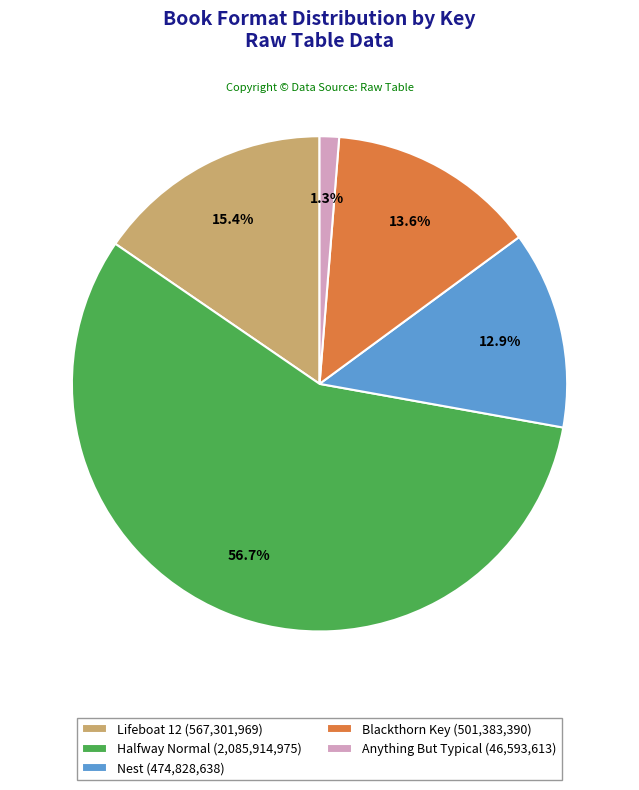

To the nearest percent, what percentage of the pie is Halfway Normal?

57%